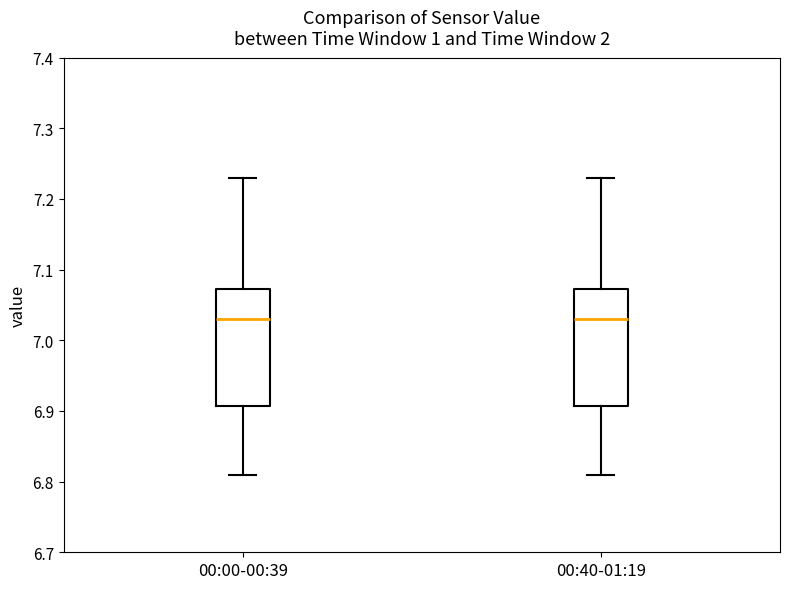

Where does the median line of the box for 00:00-00:39 sit on the y-axis? The values are not printed on the chart, so give them approximately, as read against the axis.

7.03